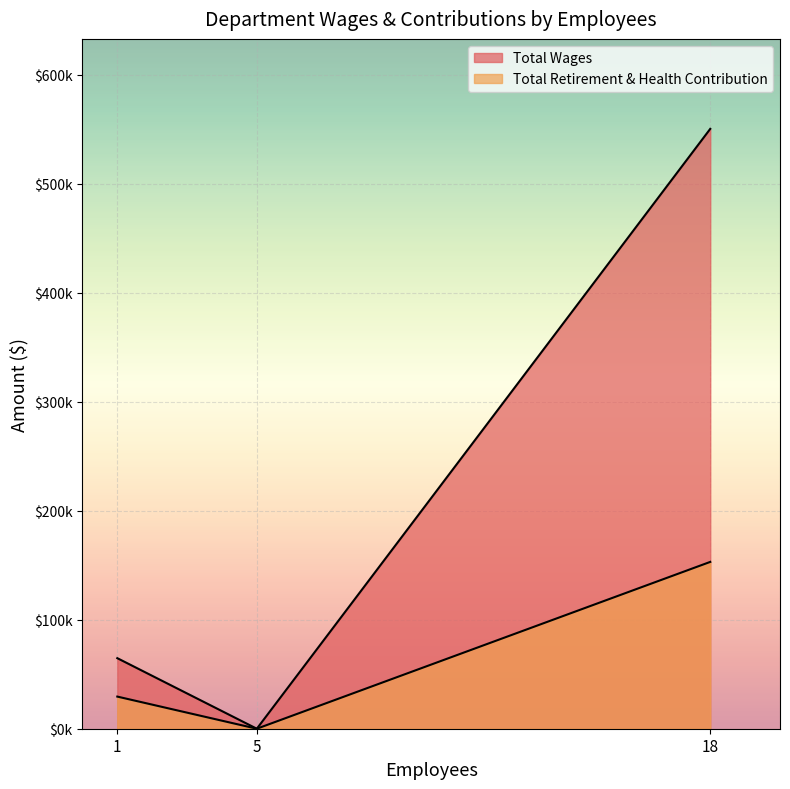

Count the Total Wages values in the range 0 to 550447.

3